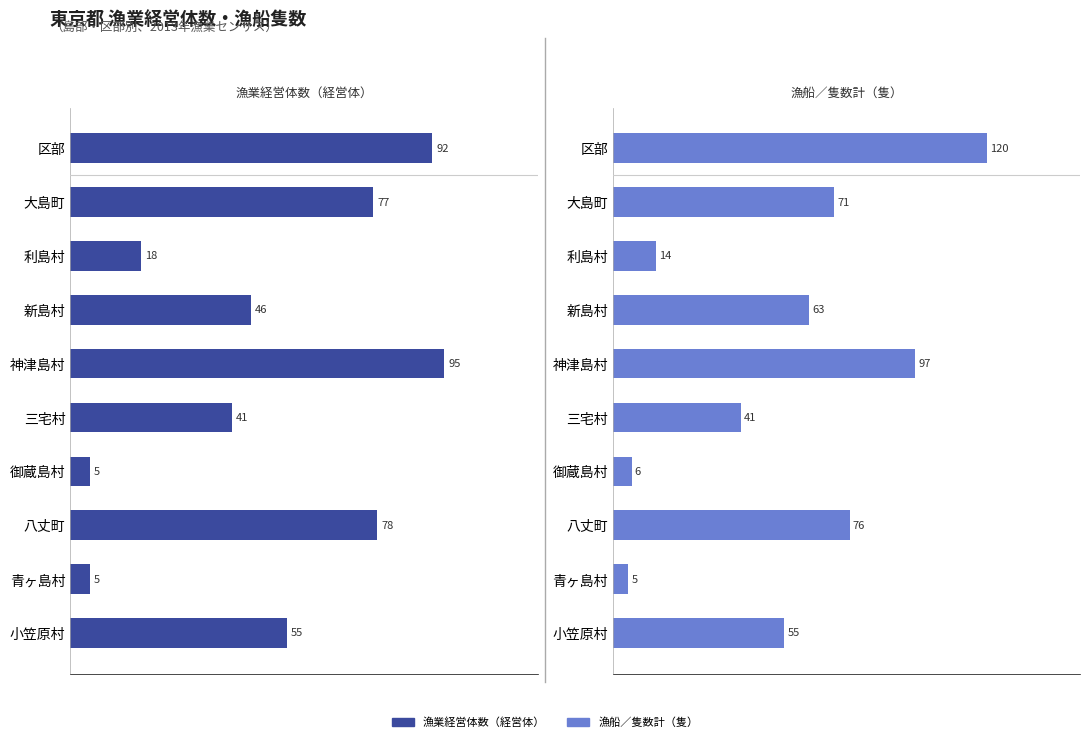

Reading left to right, extract all data points from this chart.

漁業経営体数（経営体）: 92	77	18	46	95	41	5	78	5	55
漁船／隻数計（隻）: 120	71	14	63	97	41	6	76	5	55